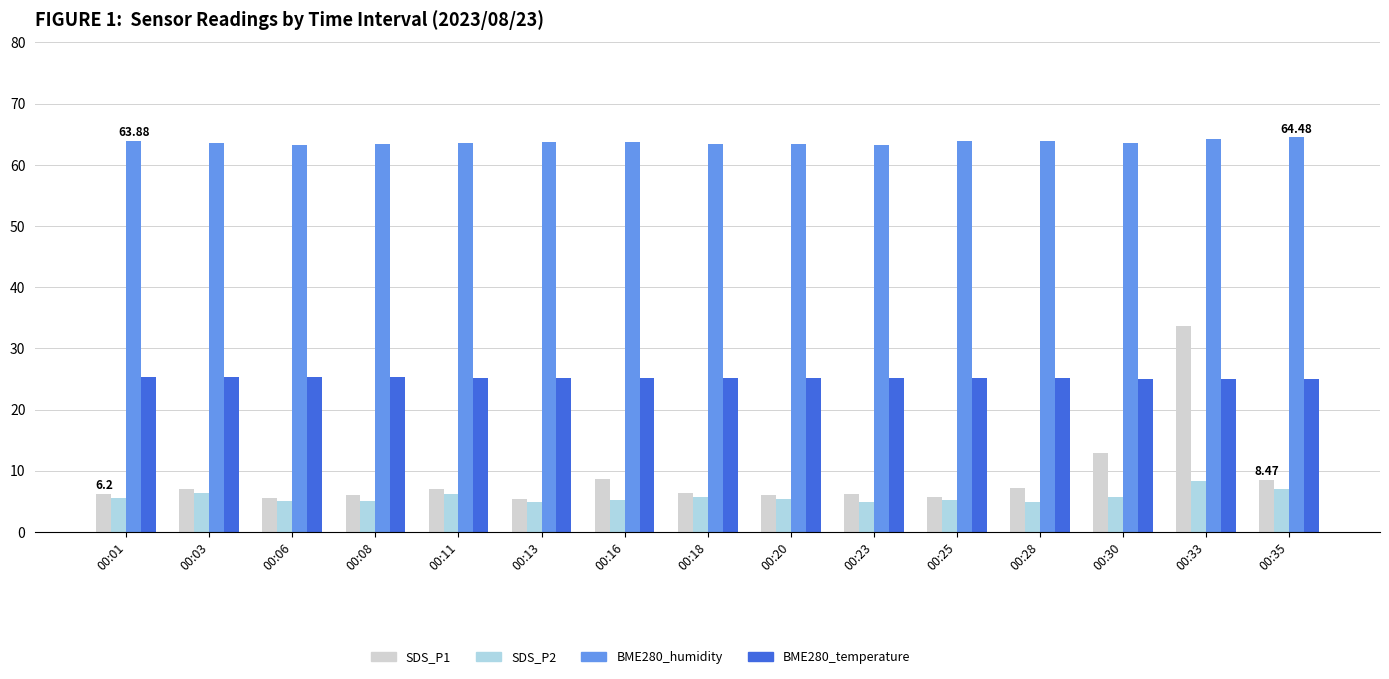

What is the sum of all BME280_temperature values?

377.8